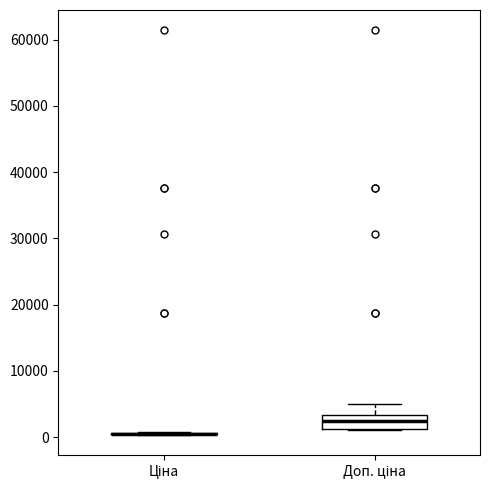

Reading left to right, transcribe this box plot: for each box, give where its median line is, the range the box spans, and where its two whiskers end, as read against the y-axis. The values are not printed on the chart, so give them approximately, as read against the axis.

Ціна: box collapsed to a line at 1000, whiskers 0 to 1000
Доп. ціна: median 2000, box 1000 to 3000, whiskers 1000 to 5000